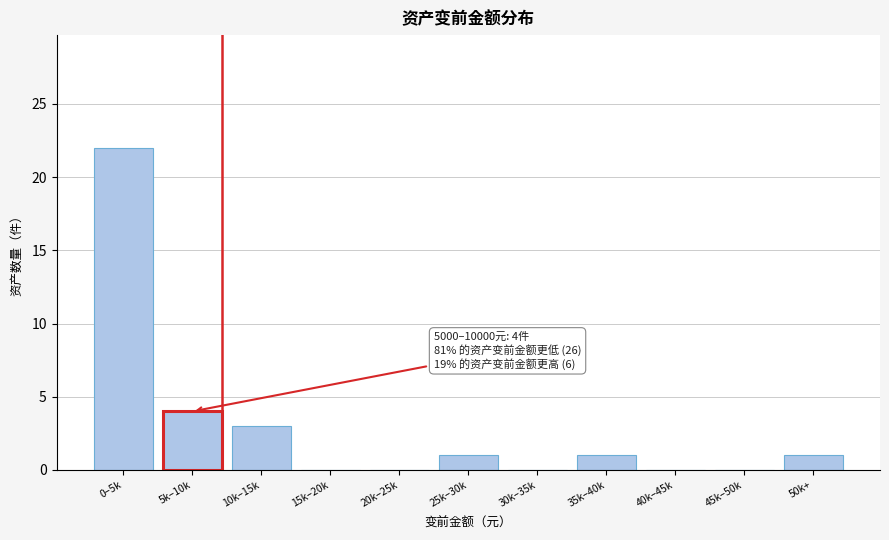

Reading left to right, list all the values displayed in this chart.

0–5k=22	5k–10k=4	10k–15k=3	15k–20k=0	20k–25k=0	25k–30k=1	30k–35k=0	35k–40k=1	40k–45k=0	45k–50k=0	50k+=1